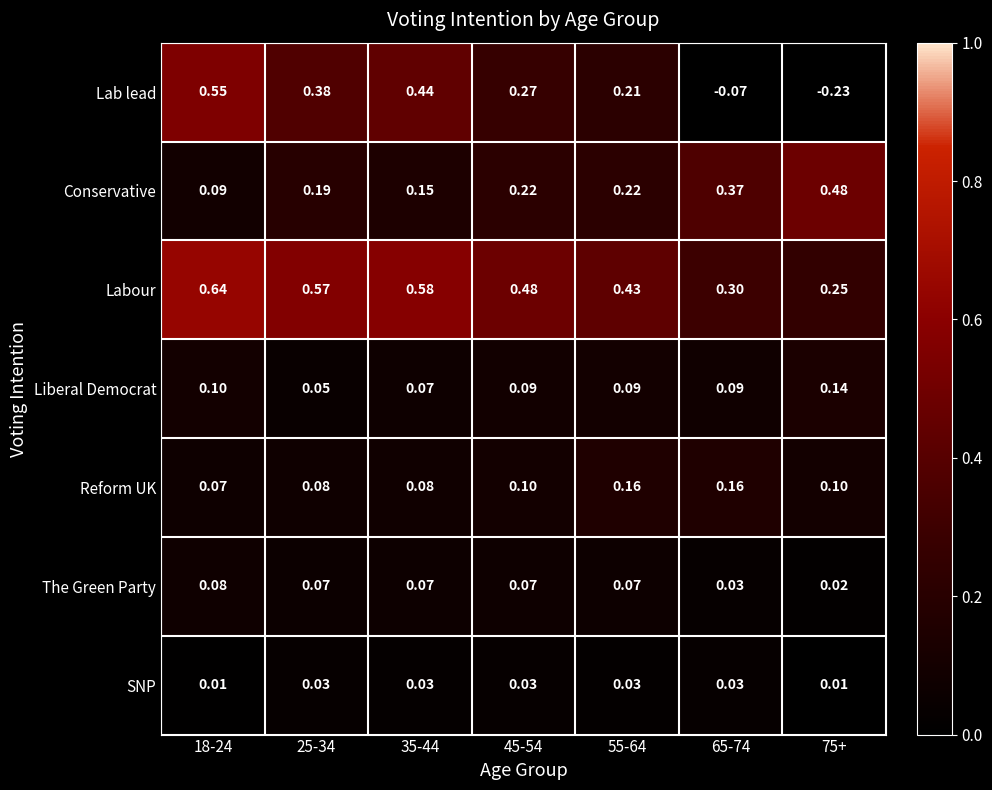

Is the value of SNP at 65-74 greater than the value of Lab lead at 18-24?

No